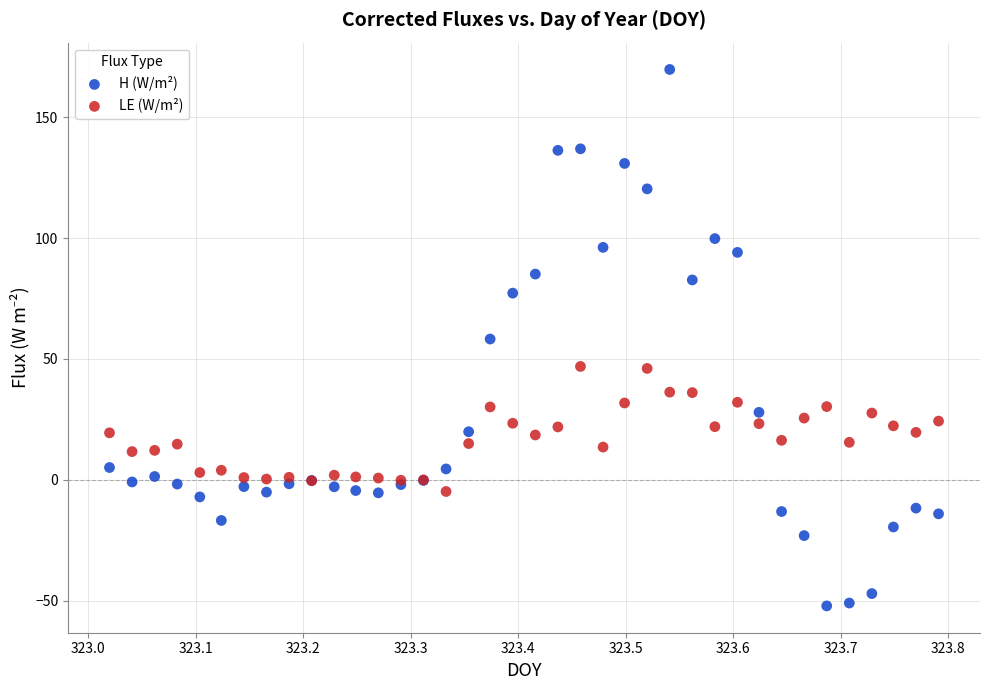

Which series reaches the maximum Y coordinate?

H (W/m²)